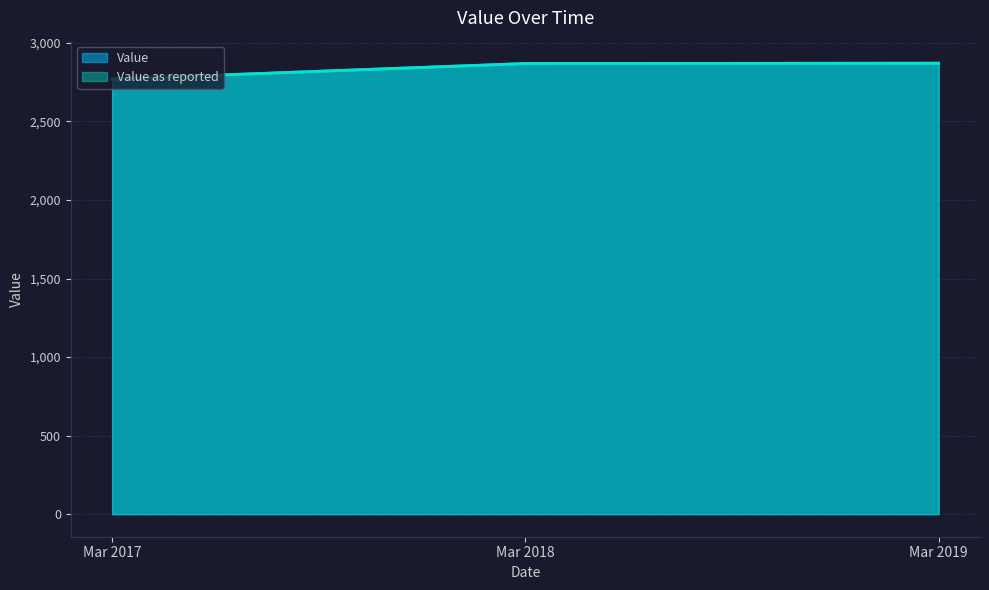

What is the maximum value for Value as reported?

2871